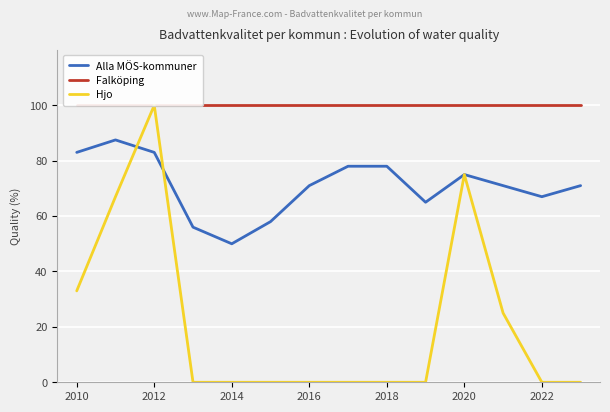

How many lines are shown in the chart?

3